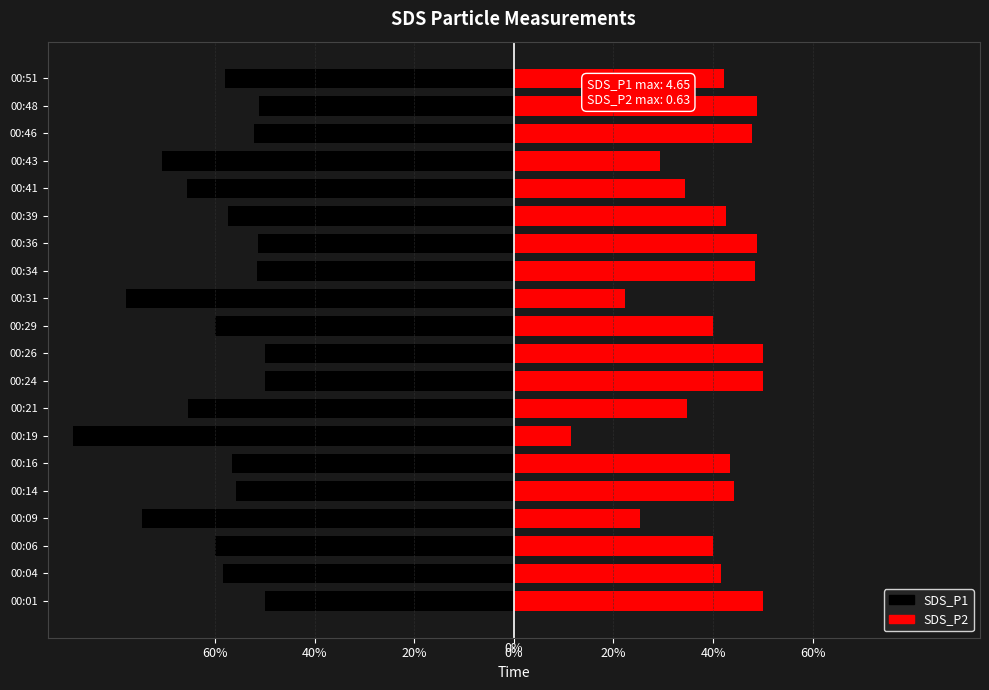

Read the SDS_P2 value at 00:16.

43.5